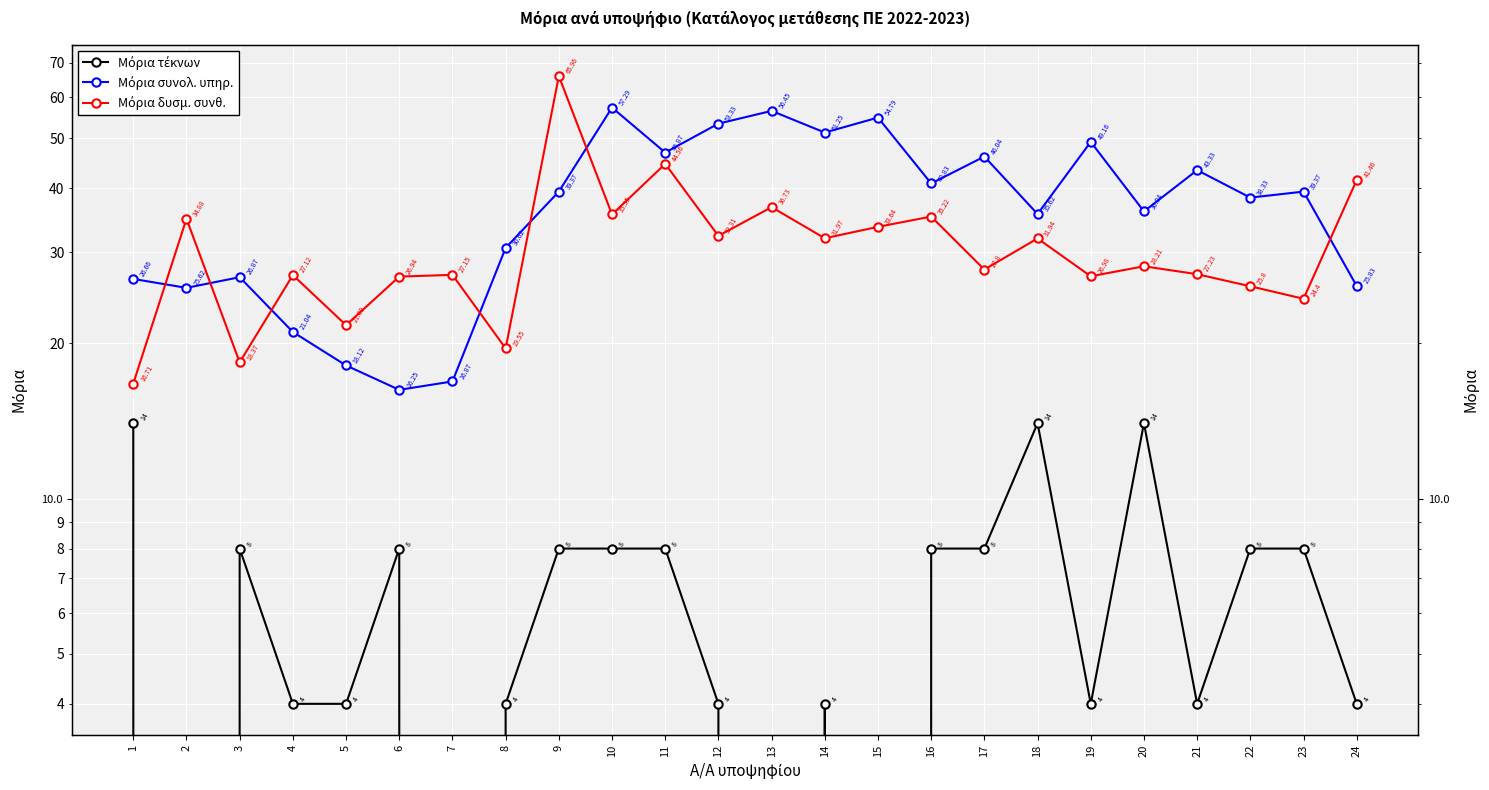

True or false: Μόρια δυσμ. συνθ. and Μόρια τέκνων cross at least once.

False